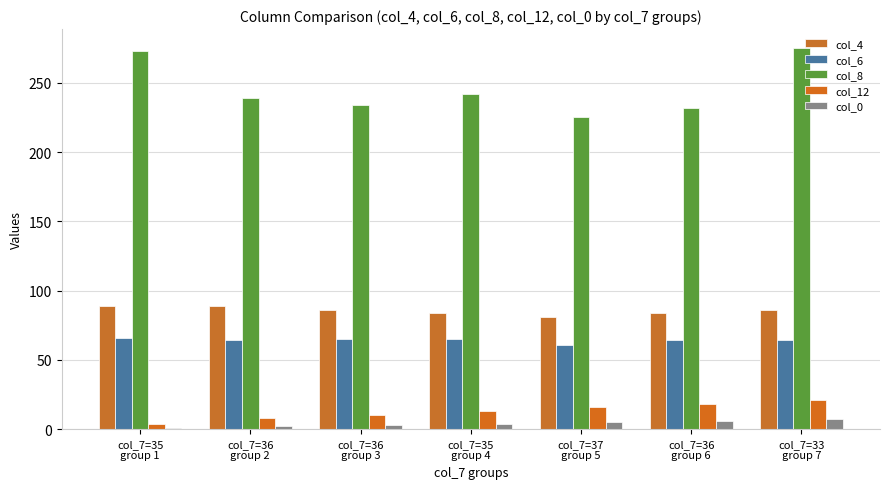

The value of col_4 at col_7=35
group 4 is 84. True or false?

True